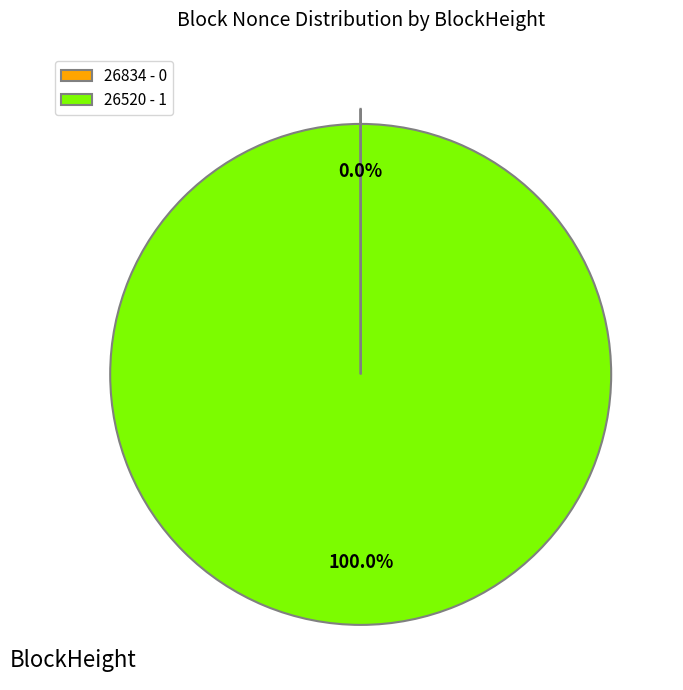

Is 26520 - 1 the majority of the pie?

Yes